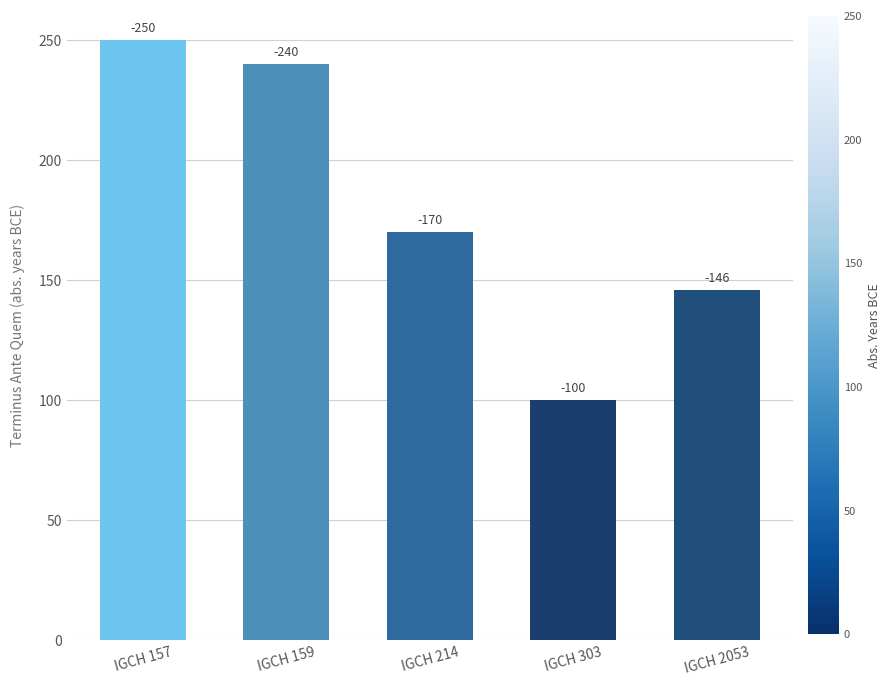

Are the bars horizontal?

No